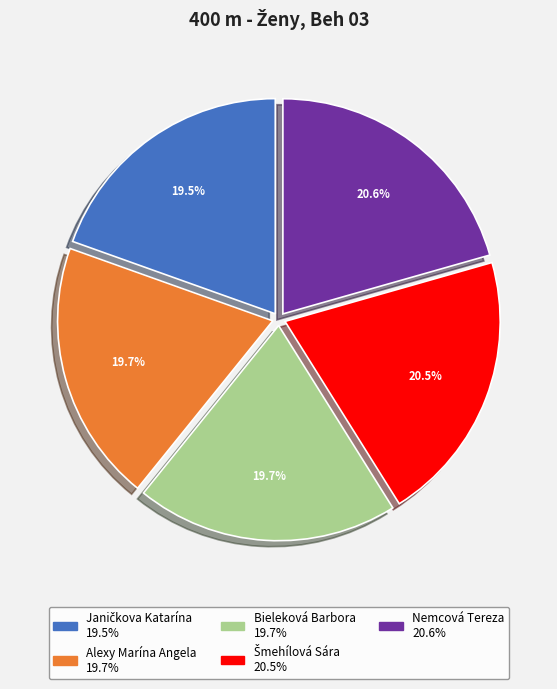

Between Nemcová Tereza and Alexy Marína Angela, which is larger?

Nemcová Tereza